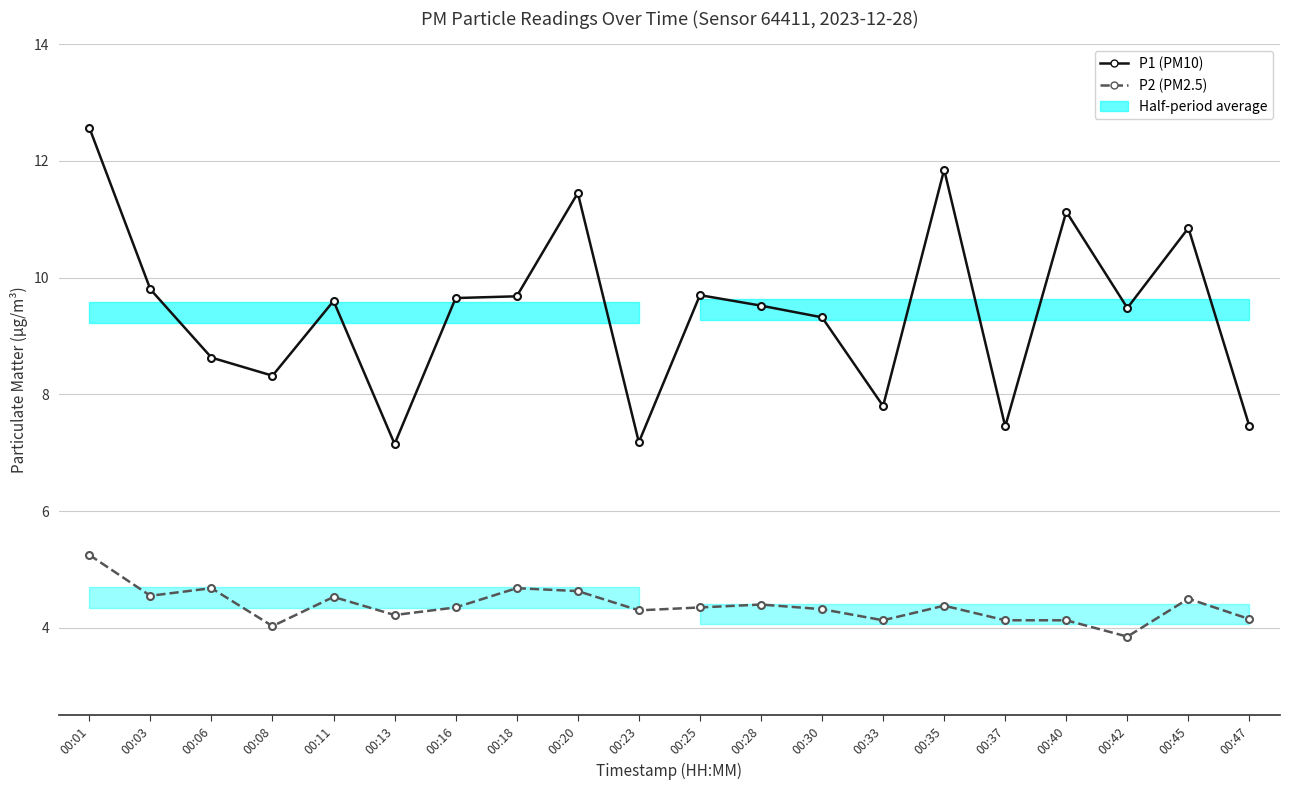

Between 00:03 and 00:25, which series saw the biggest shift?

P2 (PM2.5)